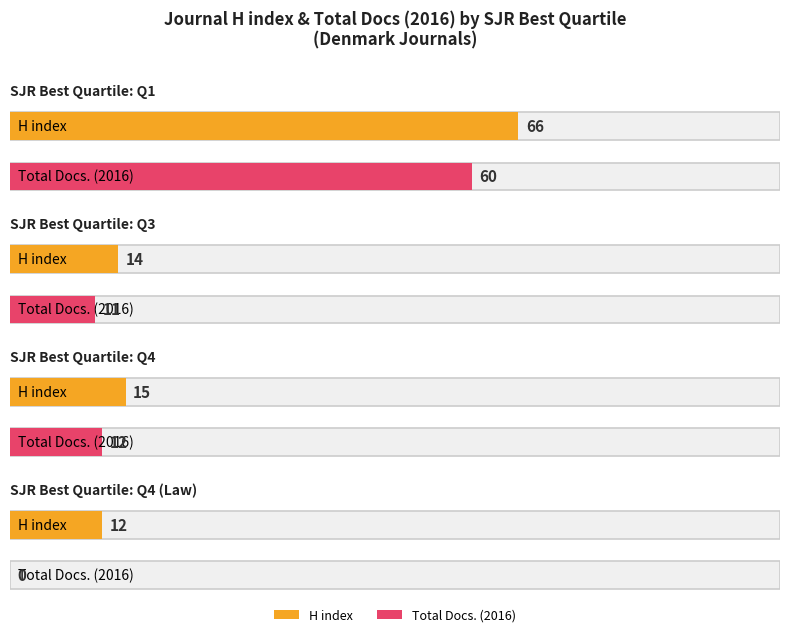

The value of H index at Q1 is 33. True or false?

False